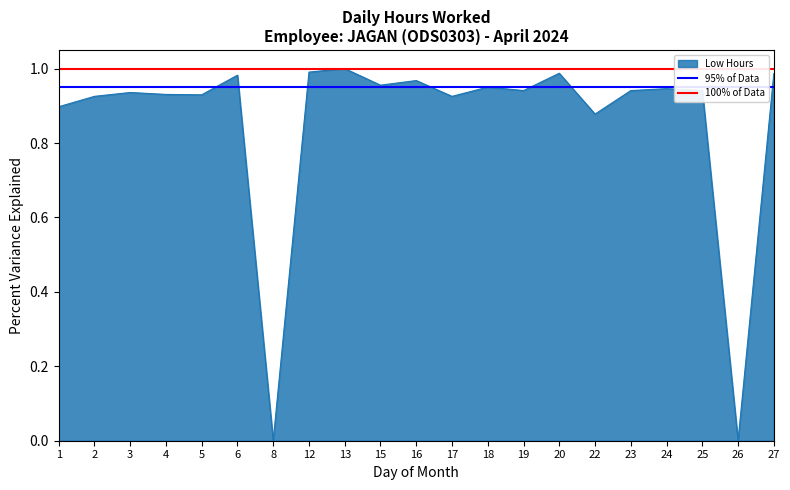

The 100% of Data series shows 1.0 at 2. True or false?

True